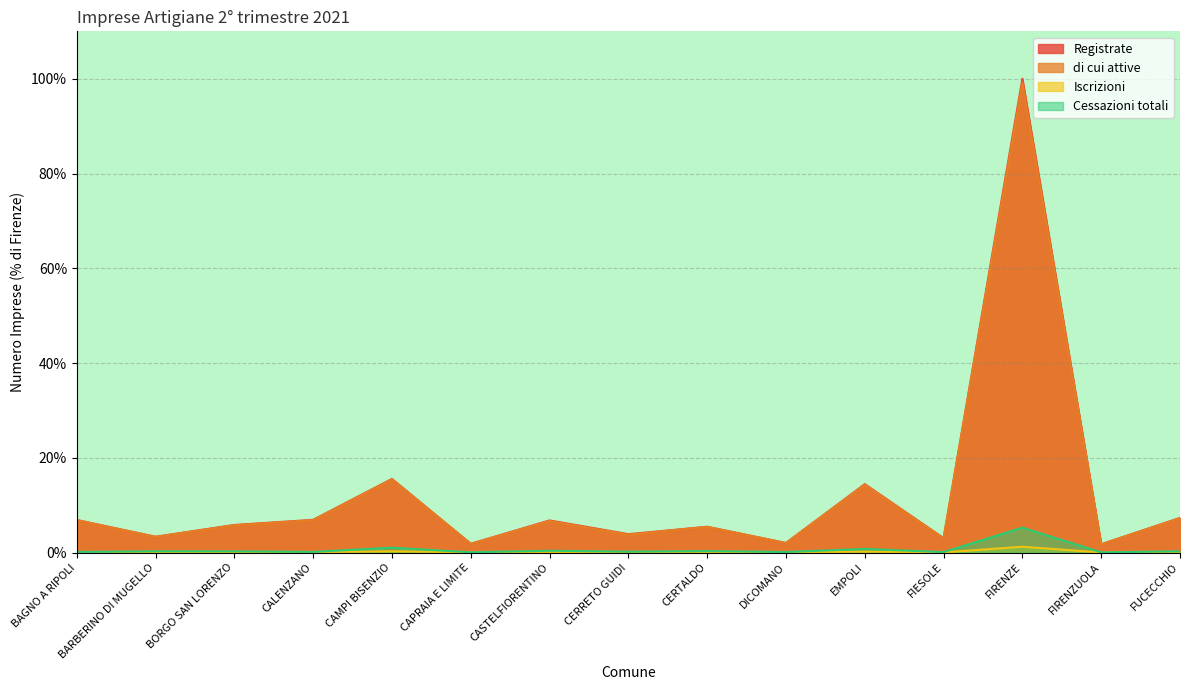

What is the sum of all Cessazioni totali values?

9.4